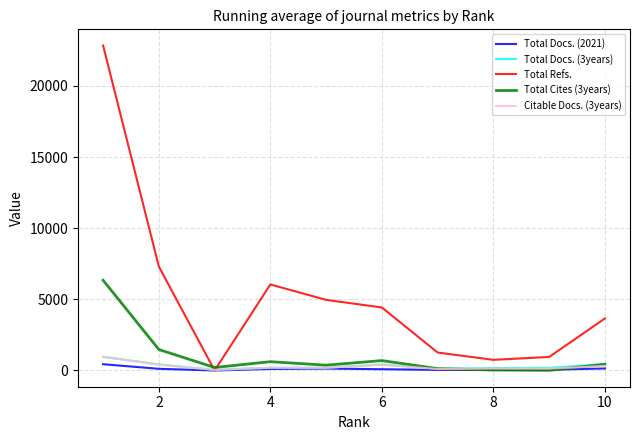

Which series has the largest total across all categories?

Total Refs.